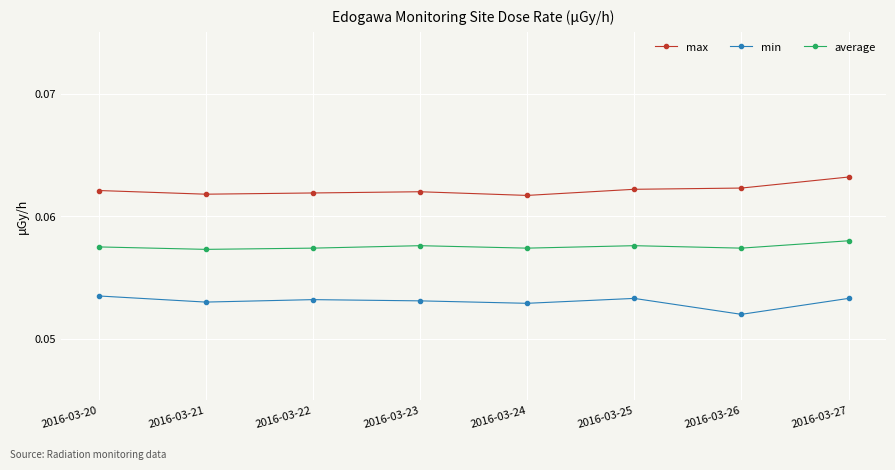

The value of max at 2016-03-26 is 0.0. True or false?

False